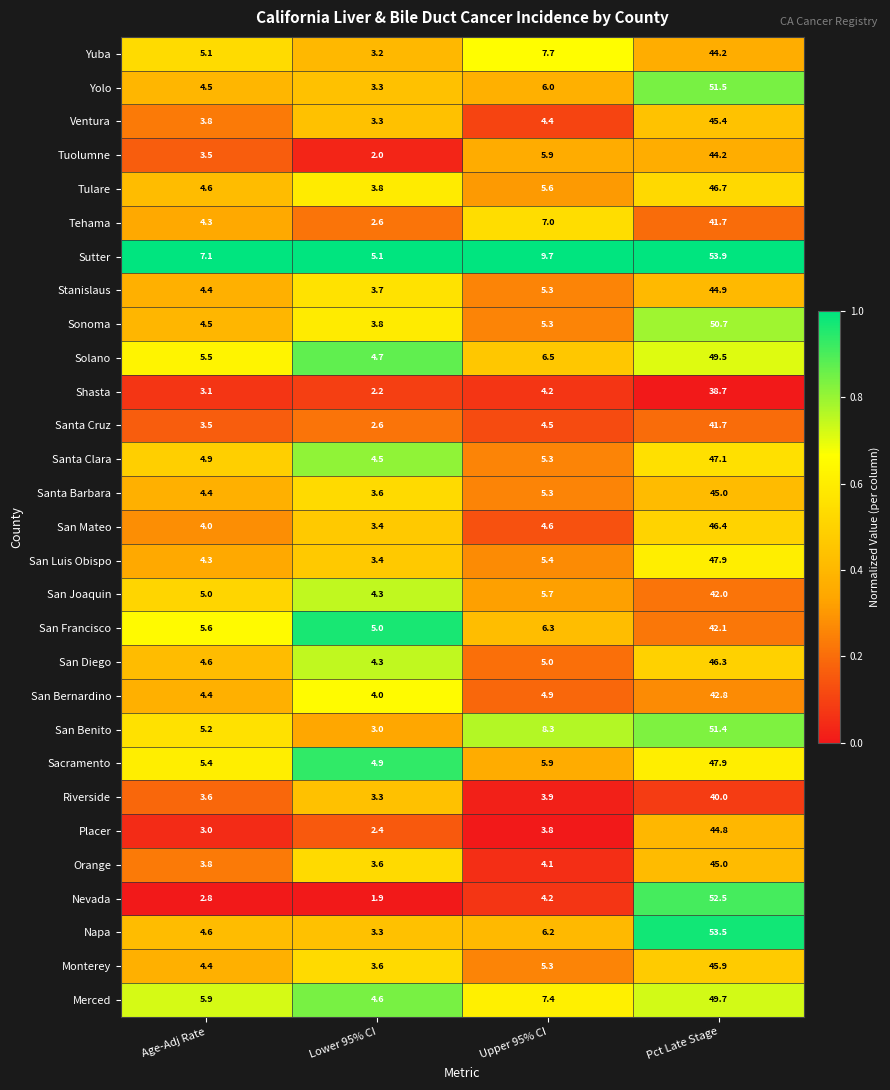

At which category does the chart reach its peak across all series?

Pct Late Stage